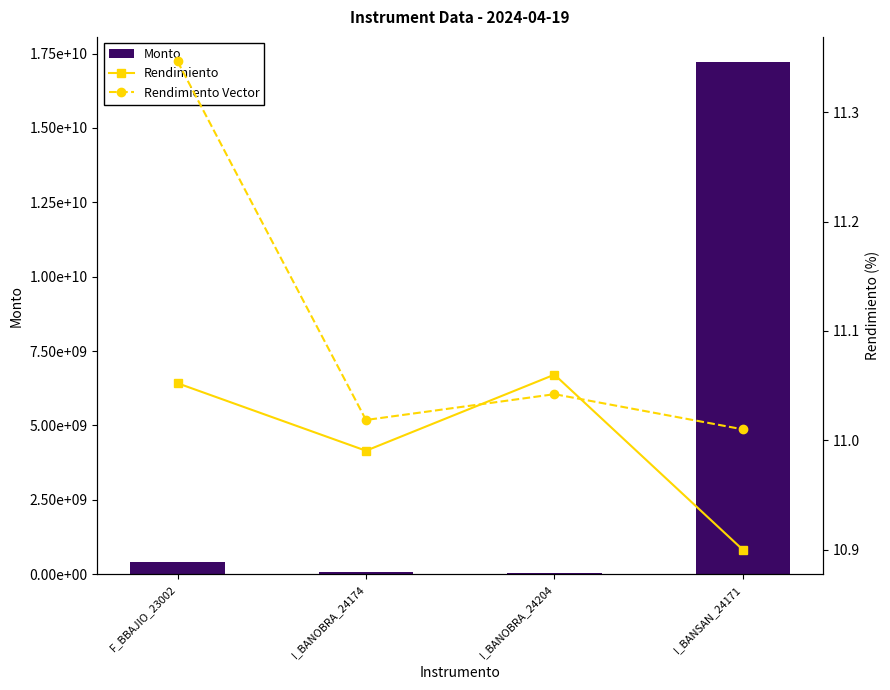

What value does the Rendimiento series have at I_BANSAN_24171?

10.9